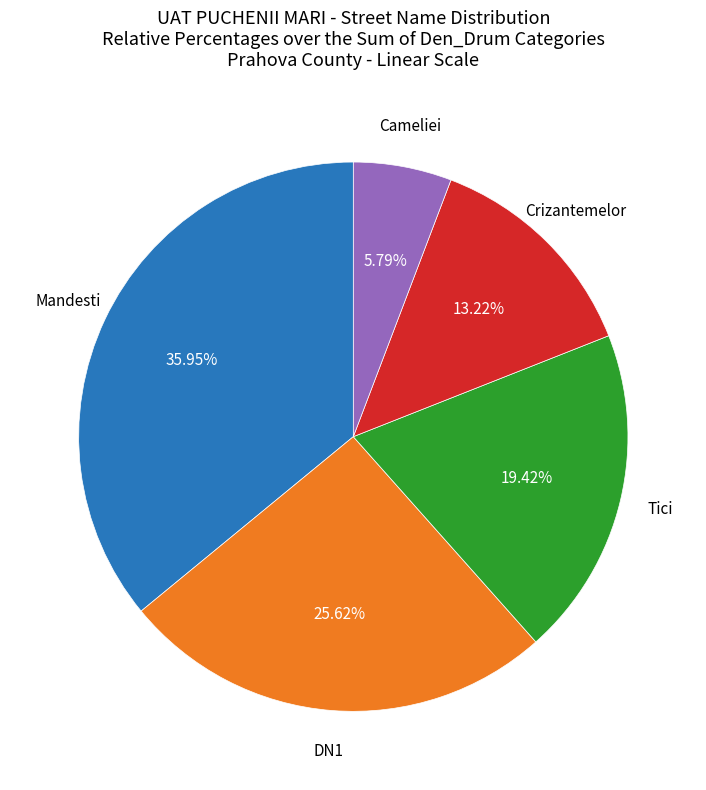

Is there any slice that represents more than half of the pie?

No